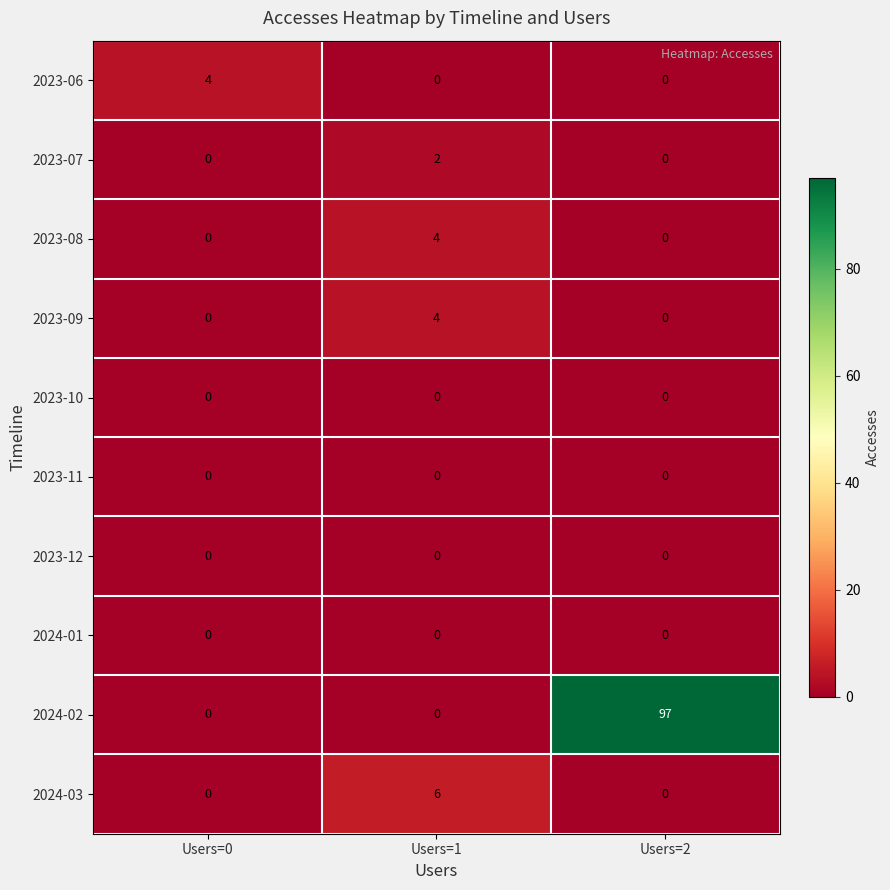

How many data points in 2023-07 are above 0?

1